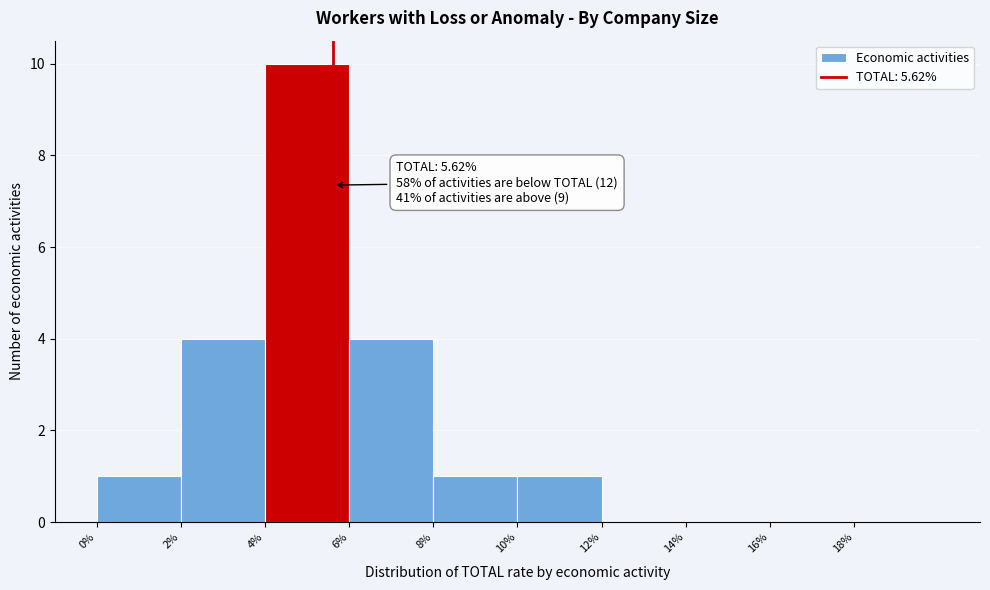

Over which range of the x-axis is the bar tallest?

4 to 6